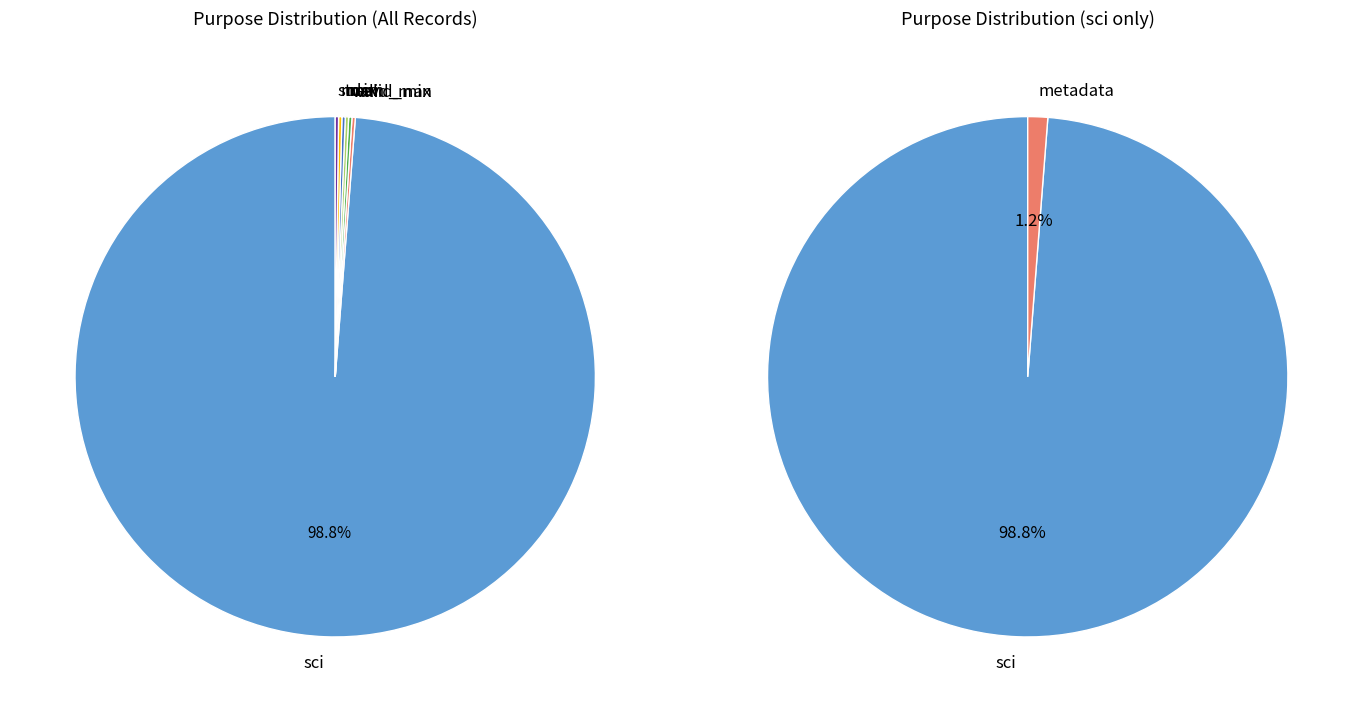

Count the number of slices in the pie.

7